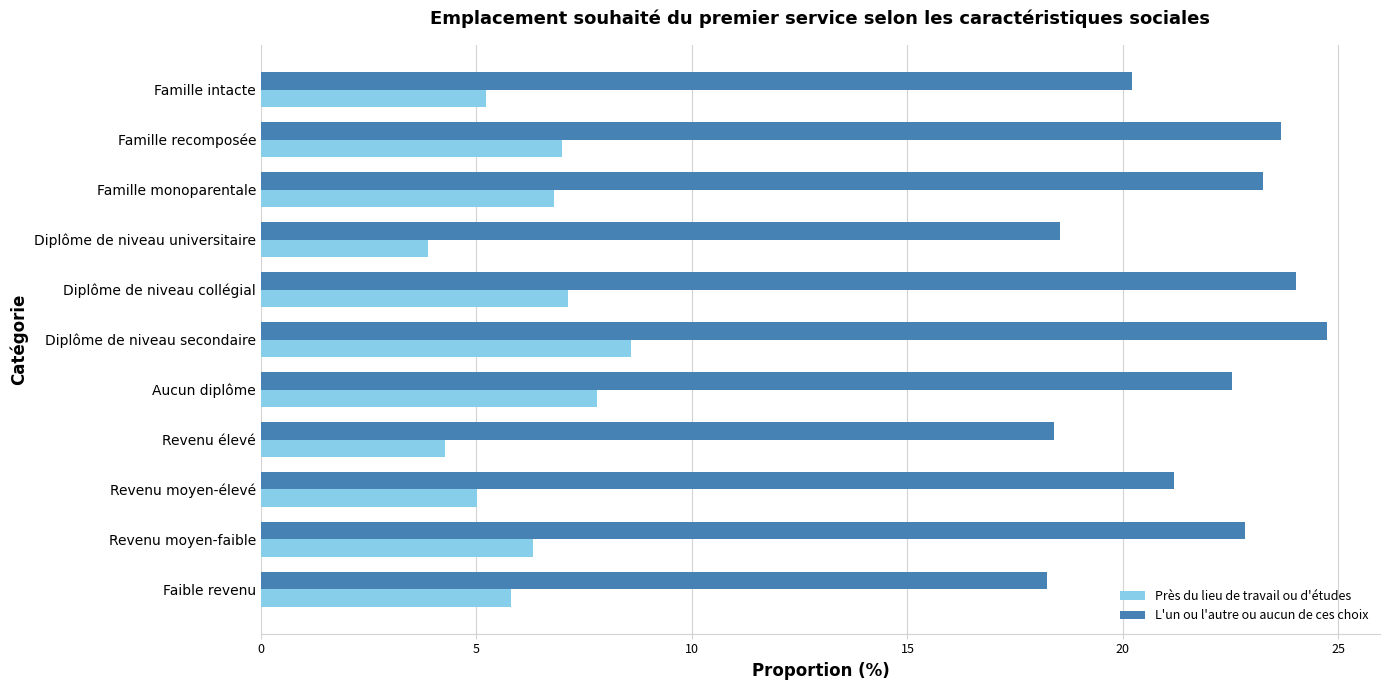

The Près du lieu de travail ou d'études series shows 3.9 at Diplôme de niveau universitaire. True or false?

True